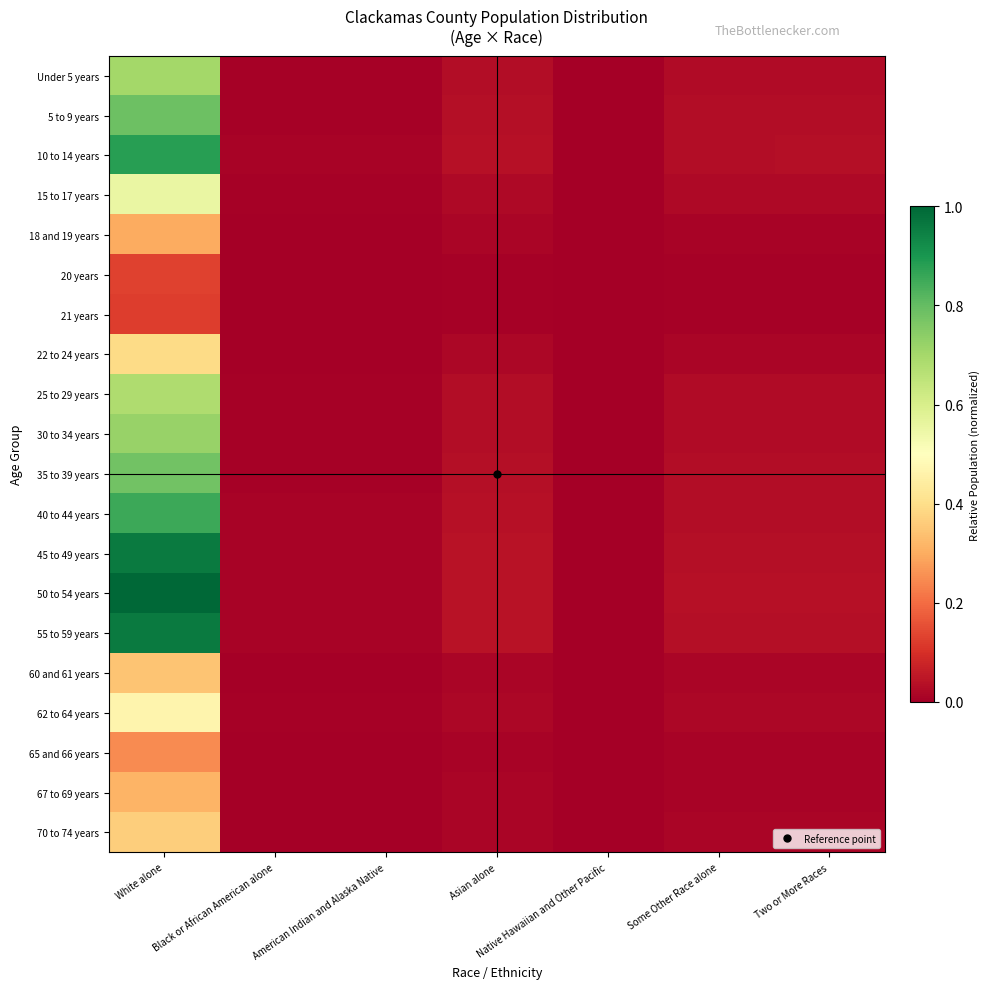

Which label corresponds to the largest value in the chart?

White alone